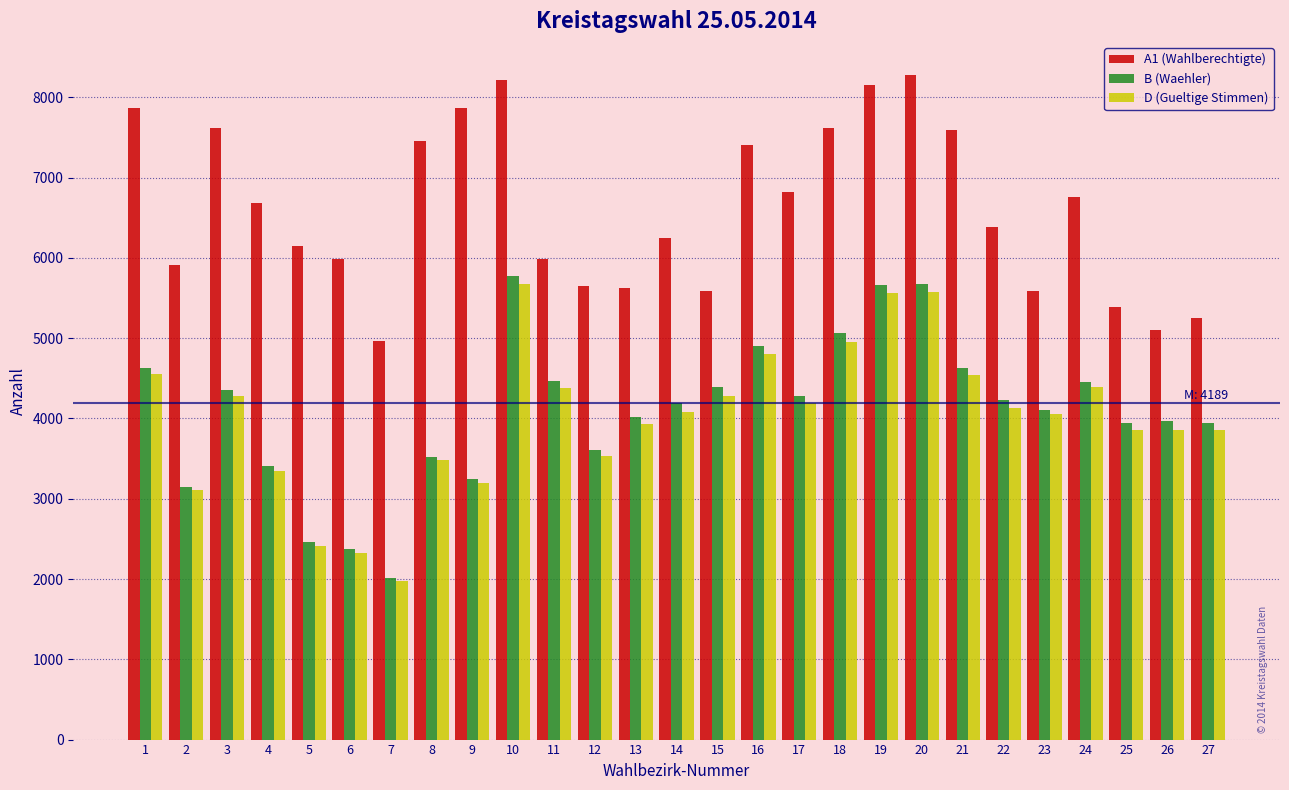

Which series has the largest total across all categories?

A1 (Wahlberechtigte)